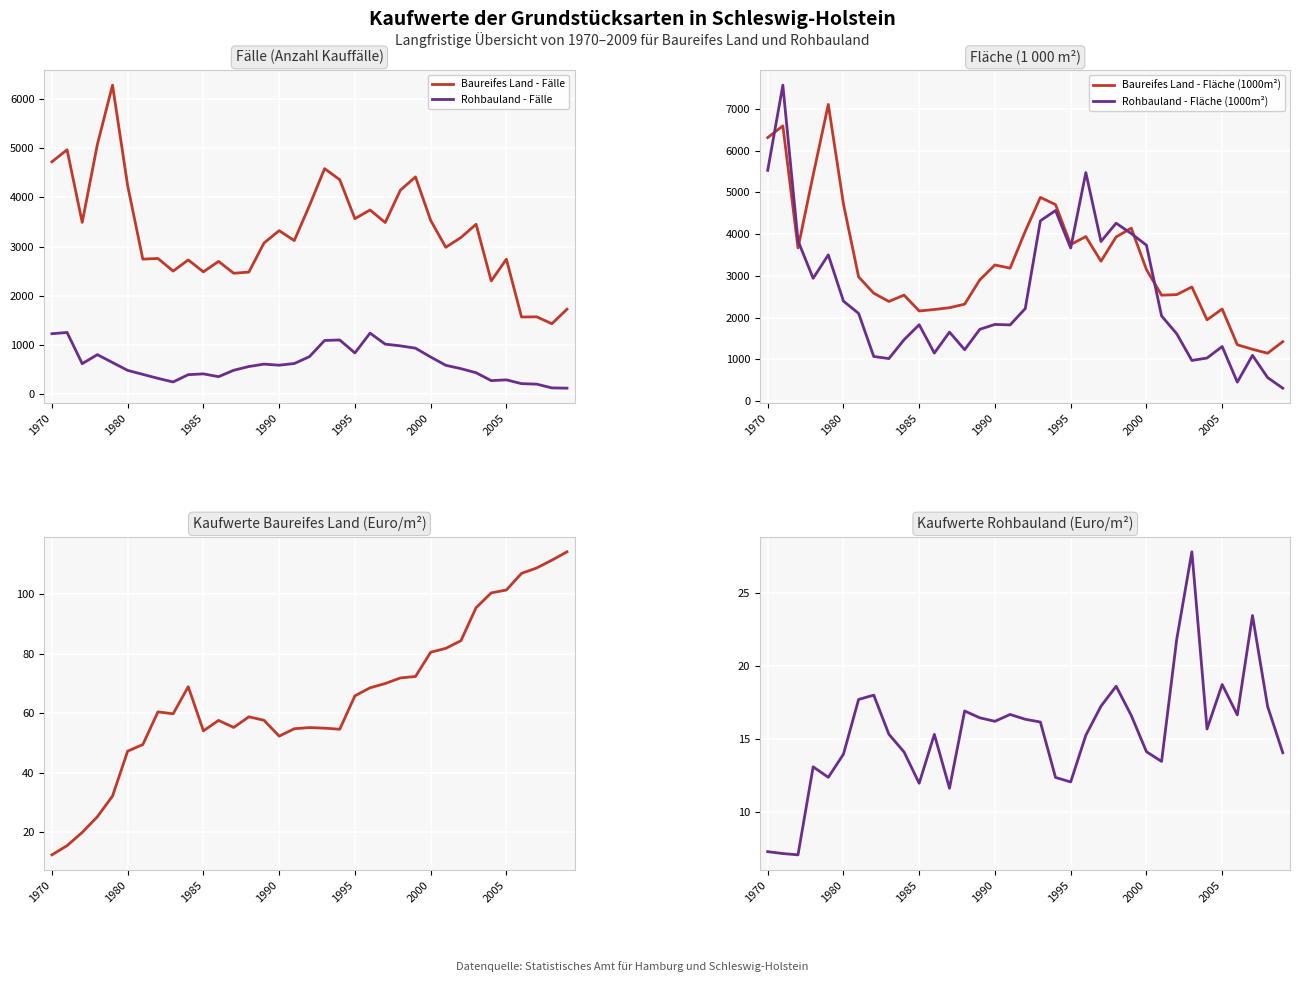

Which series ends up on top after the final intersection of Rohbauland - Fläche (1000m²) and Baureifes Land - Fläche (1000m²)?

Baureifes Land - Fläche (1000m²)